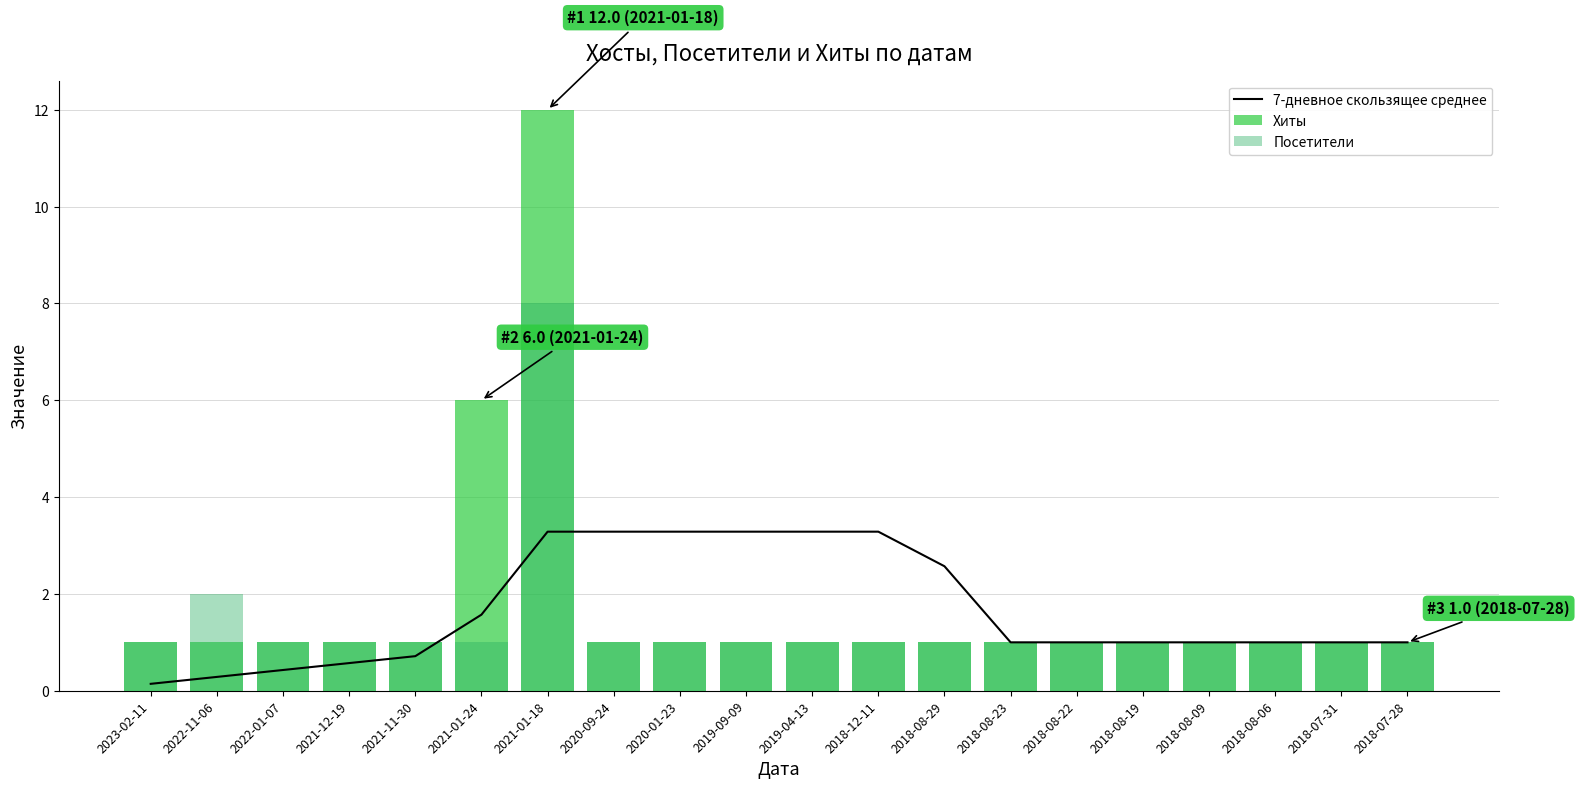

Reading left to right, what are all the values shown in this chart?

7-дневное скользящее среднее: 0.1	0.3	0.4	0.6	0.7	1.6	3.3	3.3	3.3	3.3	3.3	3.3	2.6	1.0	1.0	1.0	1.0	1.0	1.0	1.0
Хиты: 1.0	1.0	1.0	1.0	1.0	6.0	12.0	1.0	1.0	1.0	1.0	1.0	1.0	1.0	1.0	1.0	1.0	1.0	1.0	1.0
Посетители: 1.0	2.0	1.0	1.0	1.0	1.0	8.0	1.0	1.0	1.0	1.0	1.0	1.0	1.0	1.0	1.0	1.0	1.0	1.0	1.0